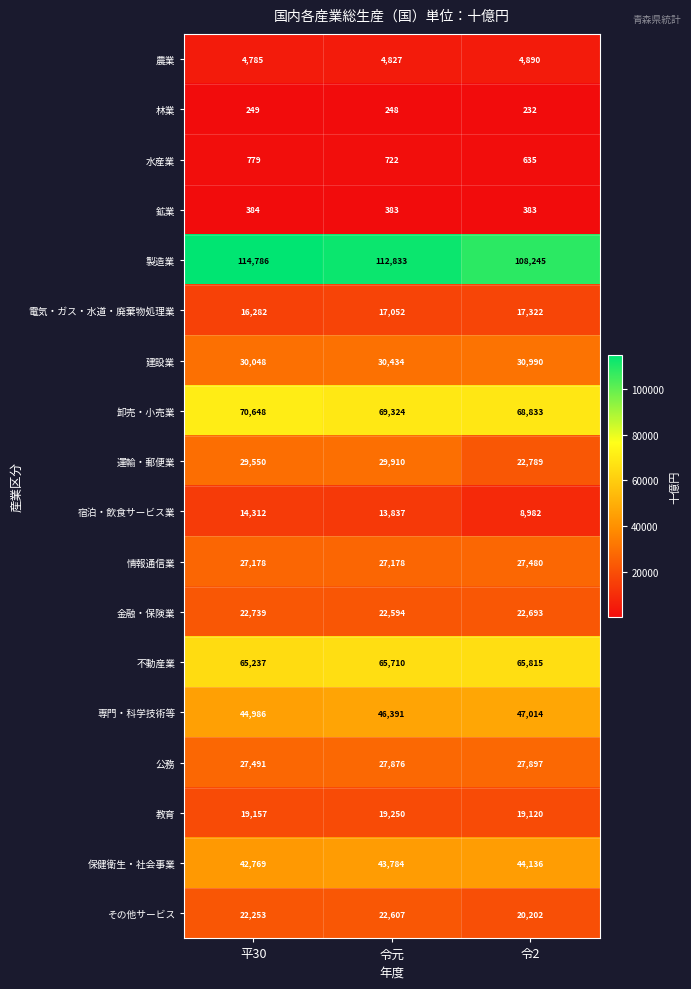

Between 平30 and 令元, which series saw the biggest shift?

製造業